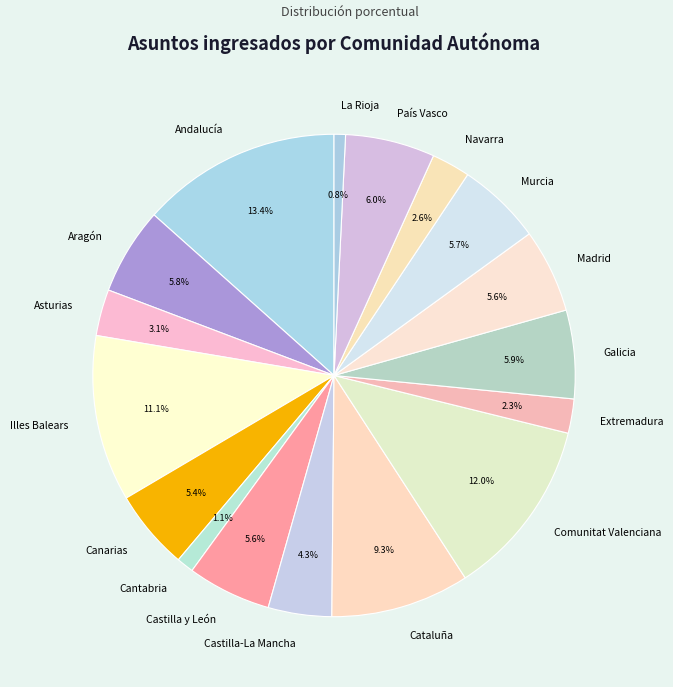

Which slice is the largest?

Andalucía